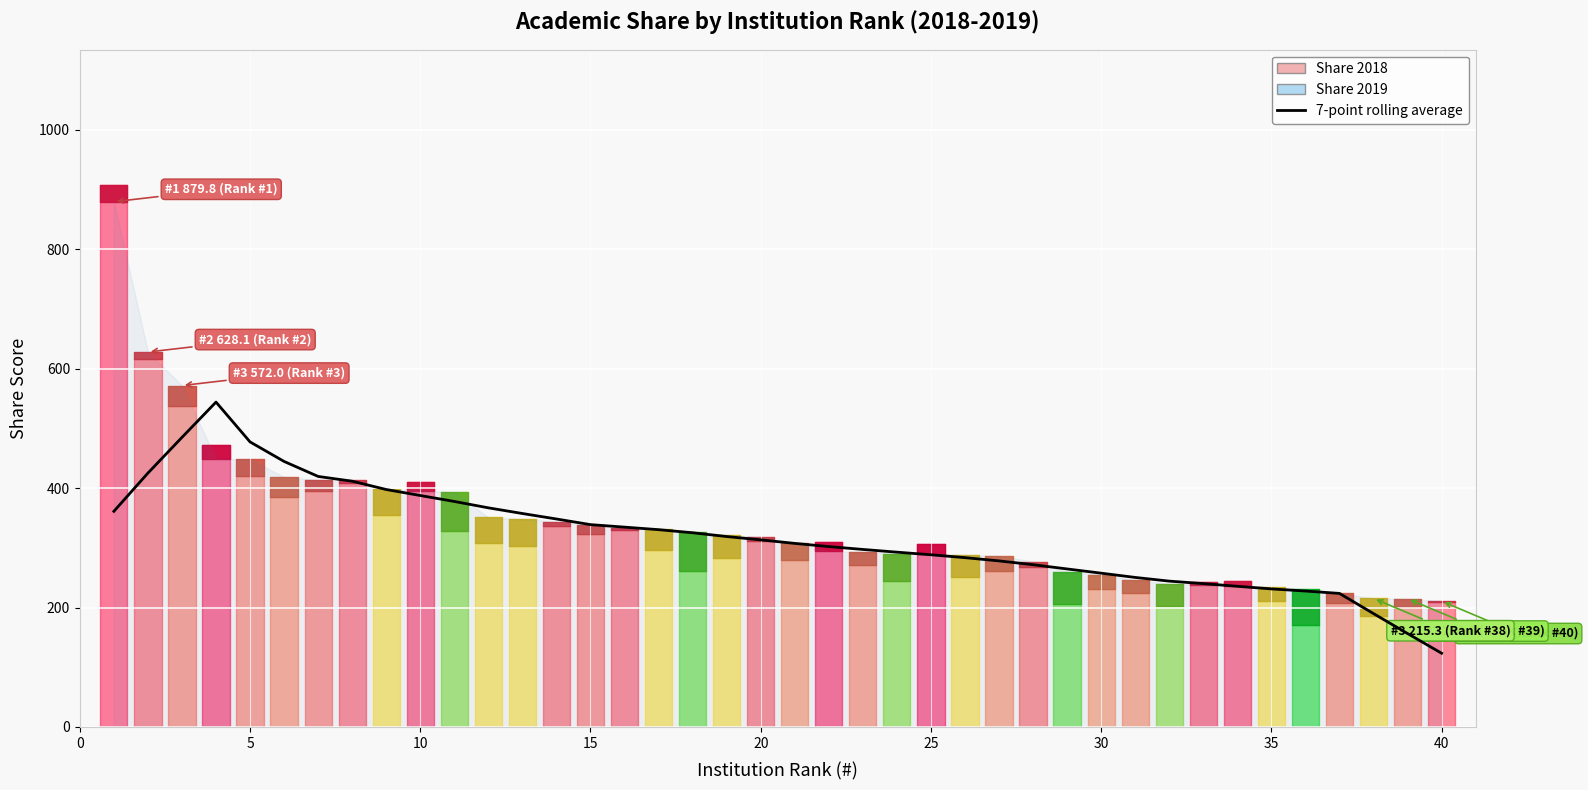

The chart shows a value of 191.1 at 0. True or false?

False